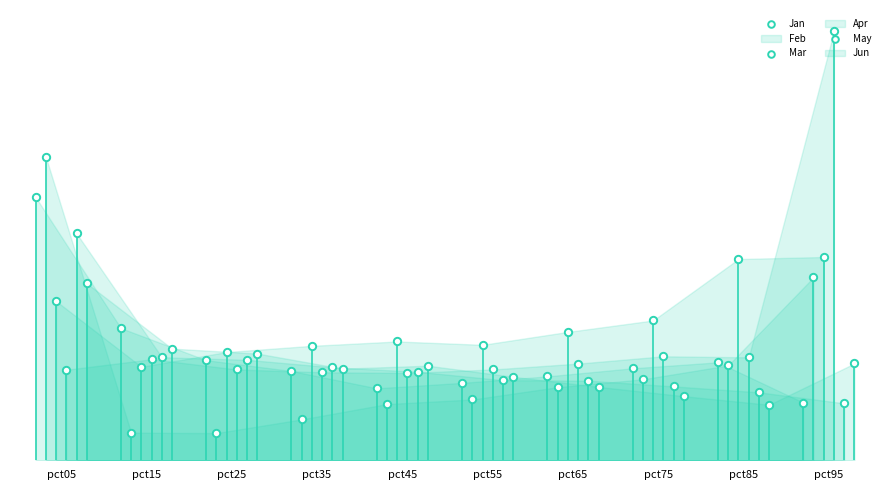

At how many categories does at least one series exceed 1?

2